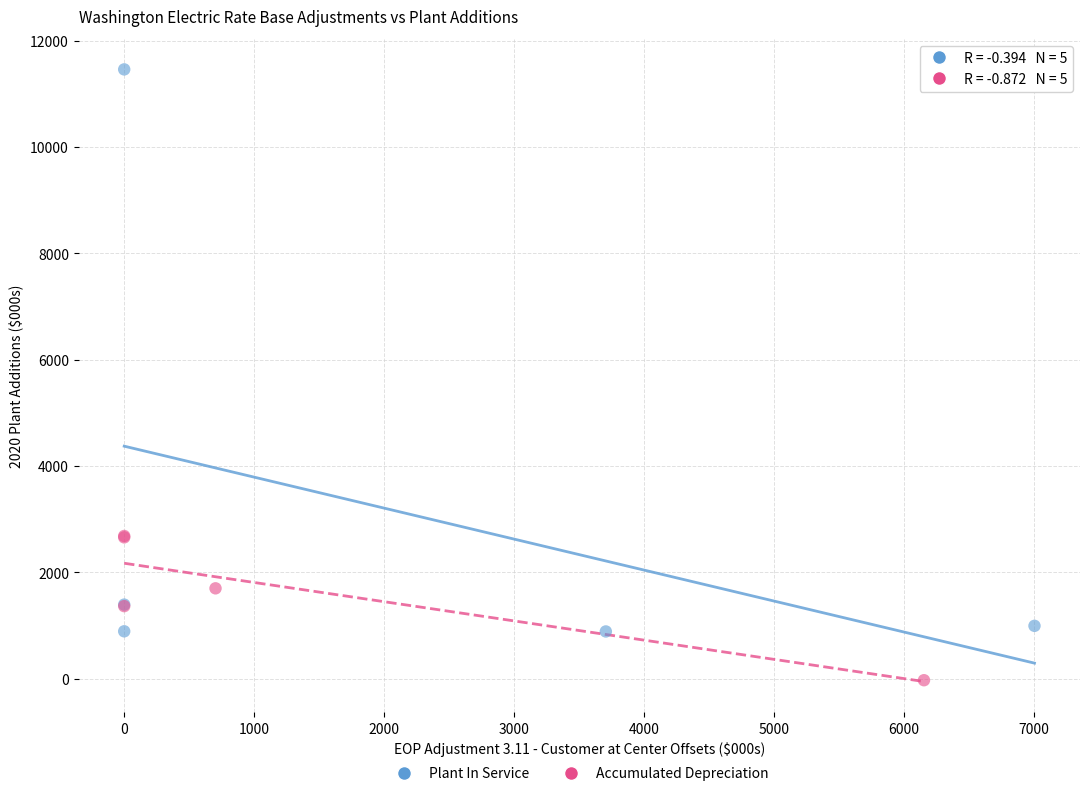

What are all the series names shown in the legend?

Plant In Service, Accumulated Depreciation